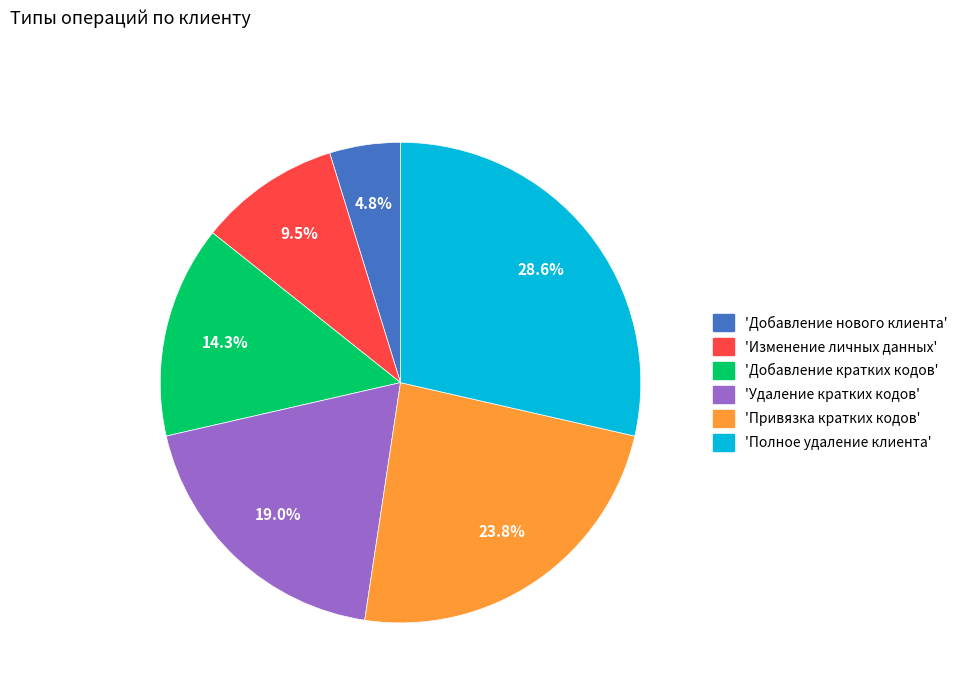

Does any single category account for the majority?

No